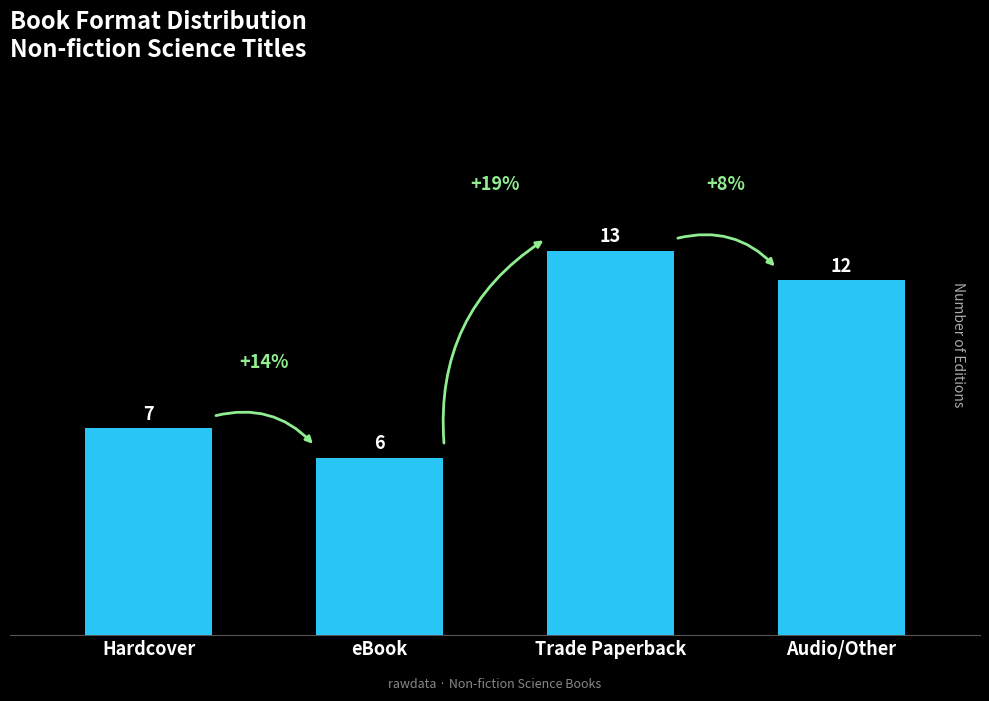

Which has a higher value, Trade Paperback or eBook?

Trade Paperback